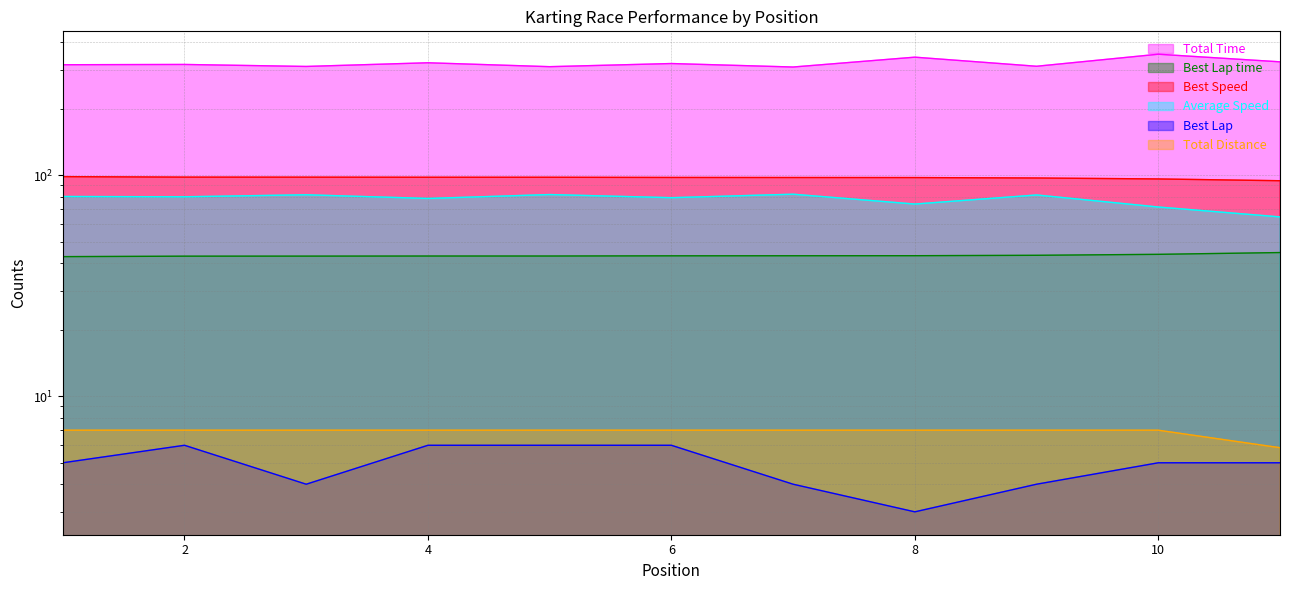

Is the value of Best Speed at 4 greater than the value of Total Time at 6?

No